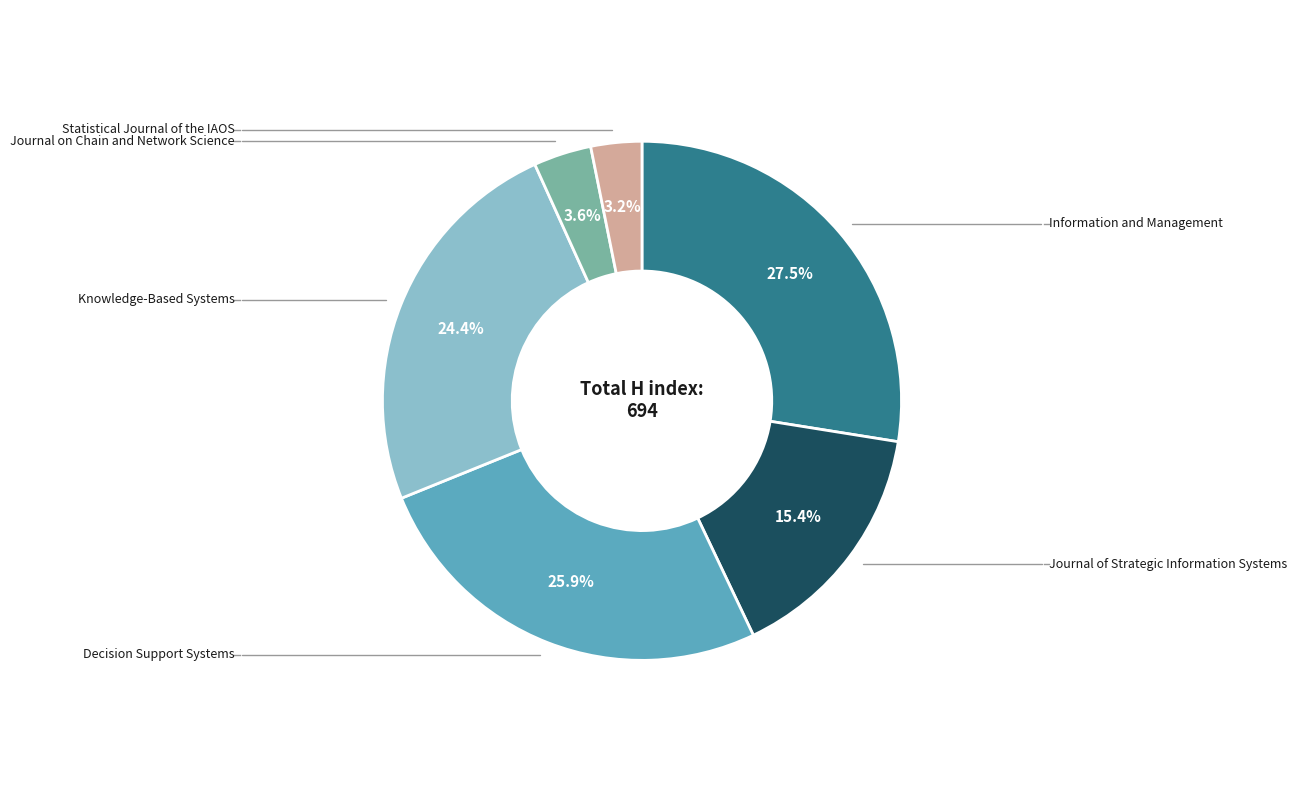

Is there a majority slice in this chart?

No